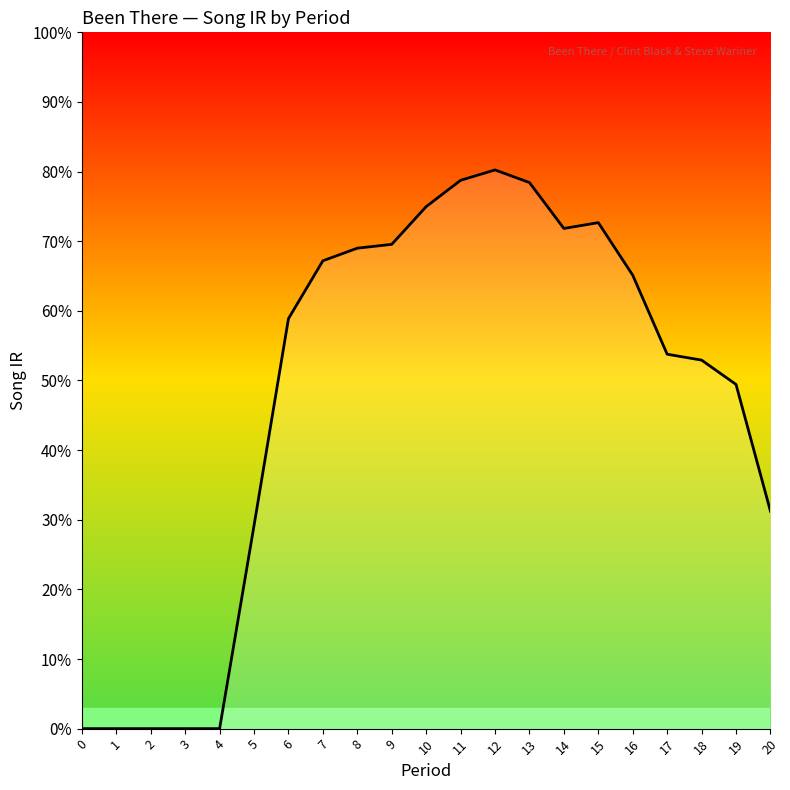

Rank the categories by value from highest to lowest.

12, 11, 13, 10, 15, 14, 9, 8, 7, 16, 6, 17, 18, 19, 20, 5, 0, 1, 2, 3, 4